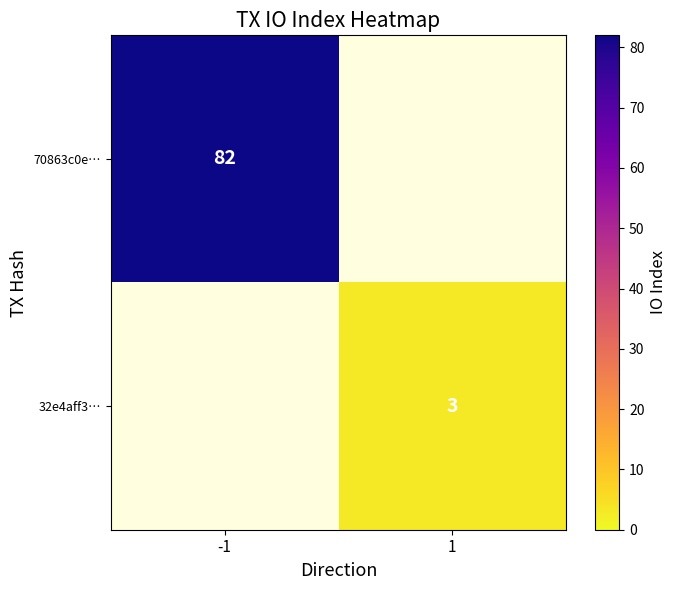

The value of 70863c0e… at -1 is 40. True or false?

False